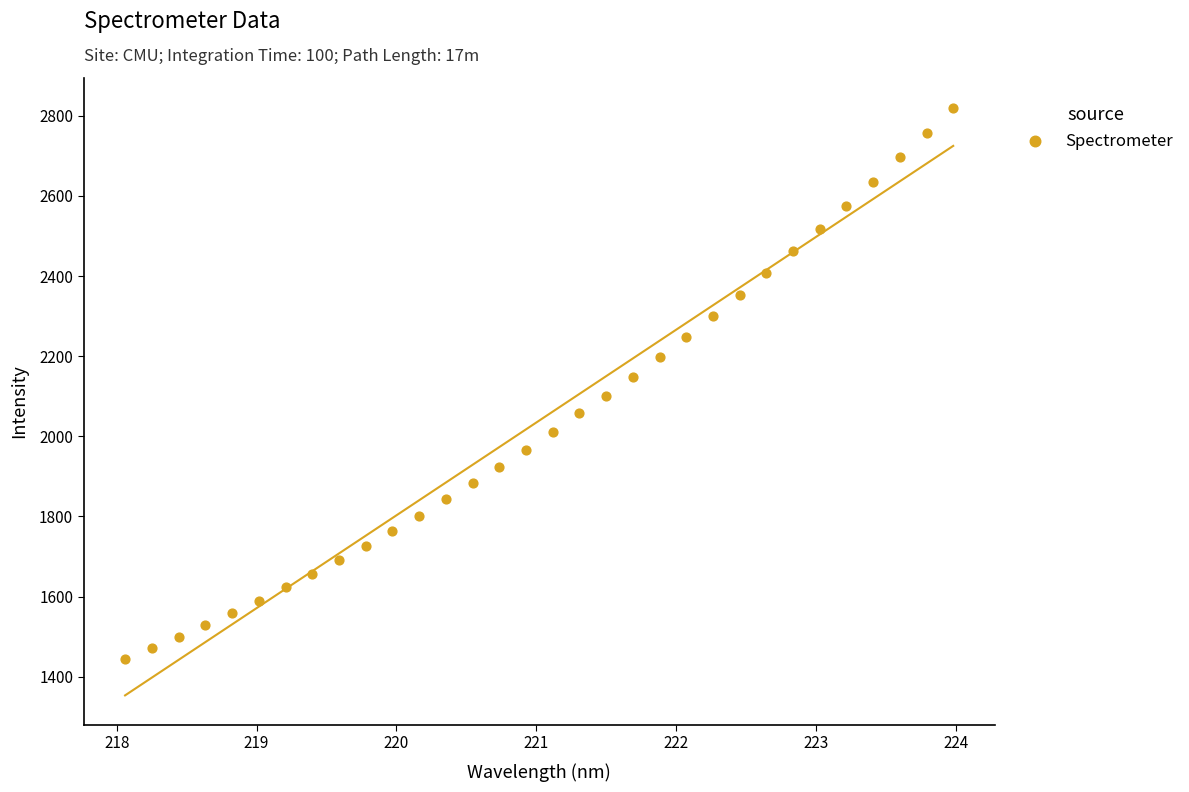

Count the number of points in this scatter plot.

32